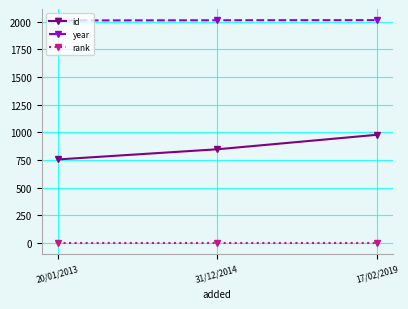

At which label does id reach its minimum?

20/01/2013